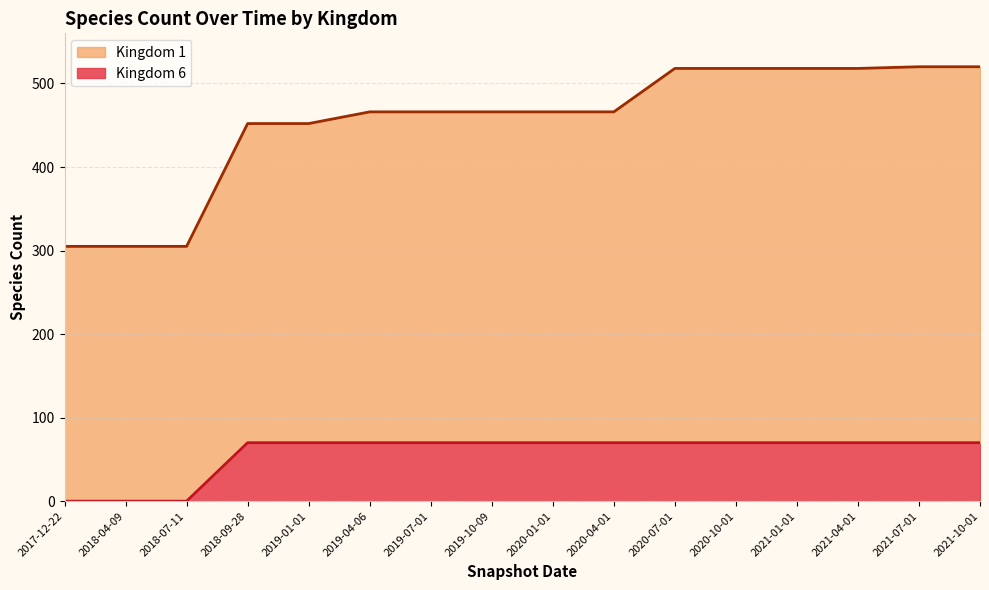

True or false: Kingdom 6 and Kingdom 1 intersect in this chart.

False